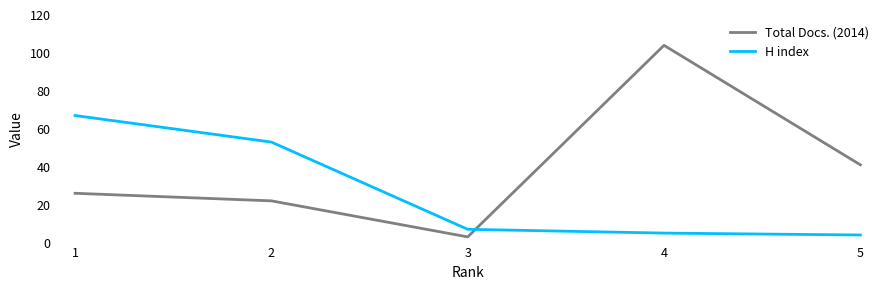

List the series in order of their peak value, highest first.

Total Docs. (2014), H index